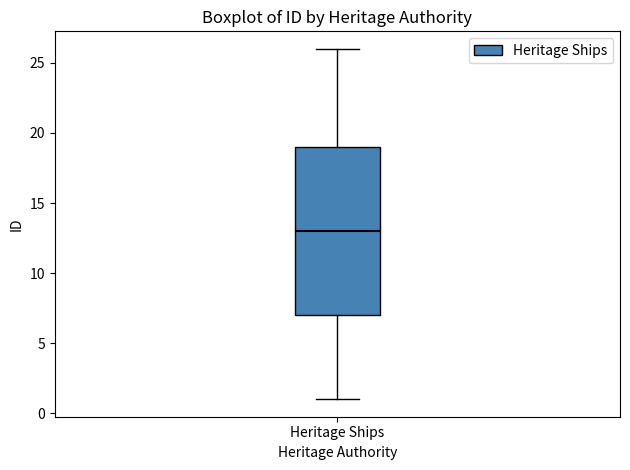

Transcribe this box plot: give where the median line is, the range the box spans, and where the two whiskers end, as read against the y-axis. The values are not printed on the chart, so give them approximately, as read against the axis.

median 13, box 7 to 19, whiskers 1 to 26